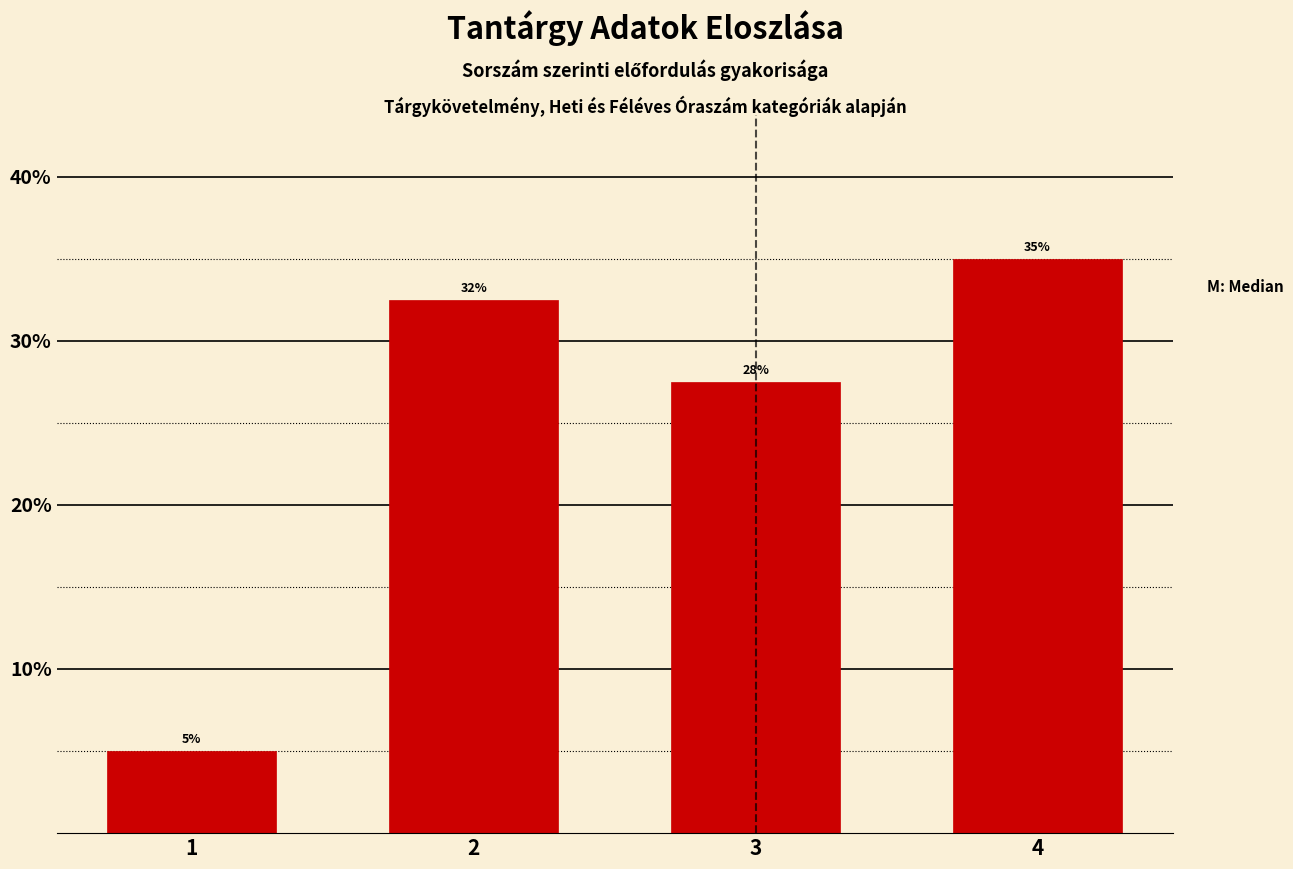

What is the value of the 4th bar from the left?

35.0